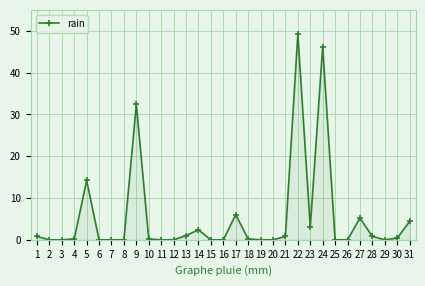

True or false: the data shows 31.6 at 2.

False